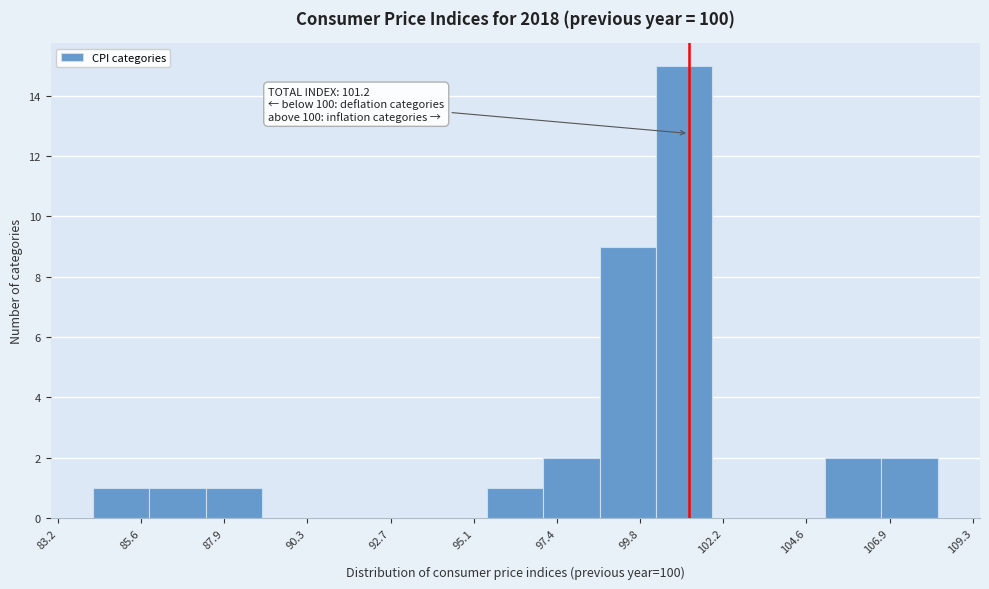

Read against the x-axis, roughly where is the centre of the tallest bar?

101.0